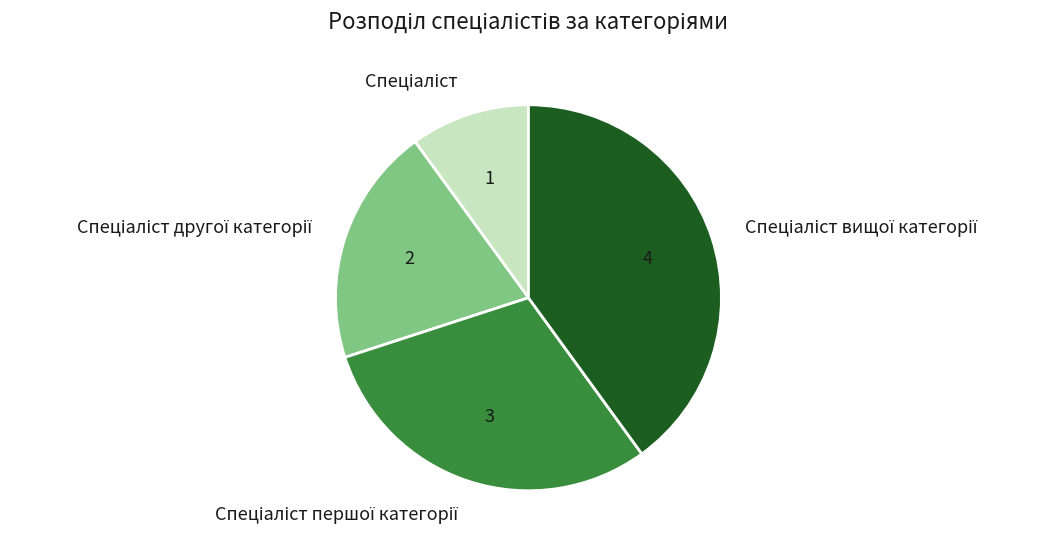

Is there any slice that represents more than half of the pie?

No